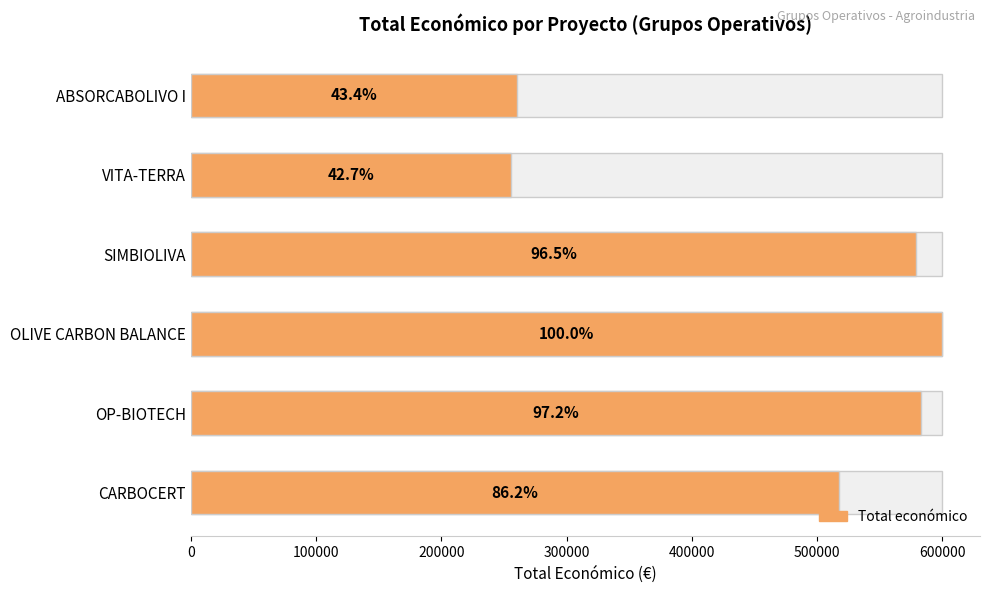

The value at VITA-TERRA is 148522. True or false?

False